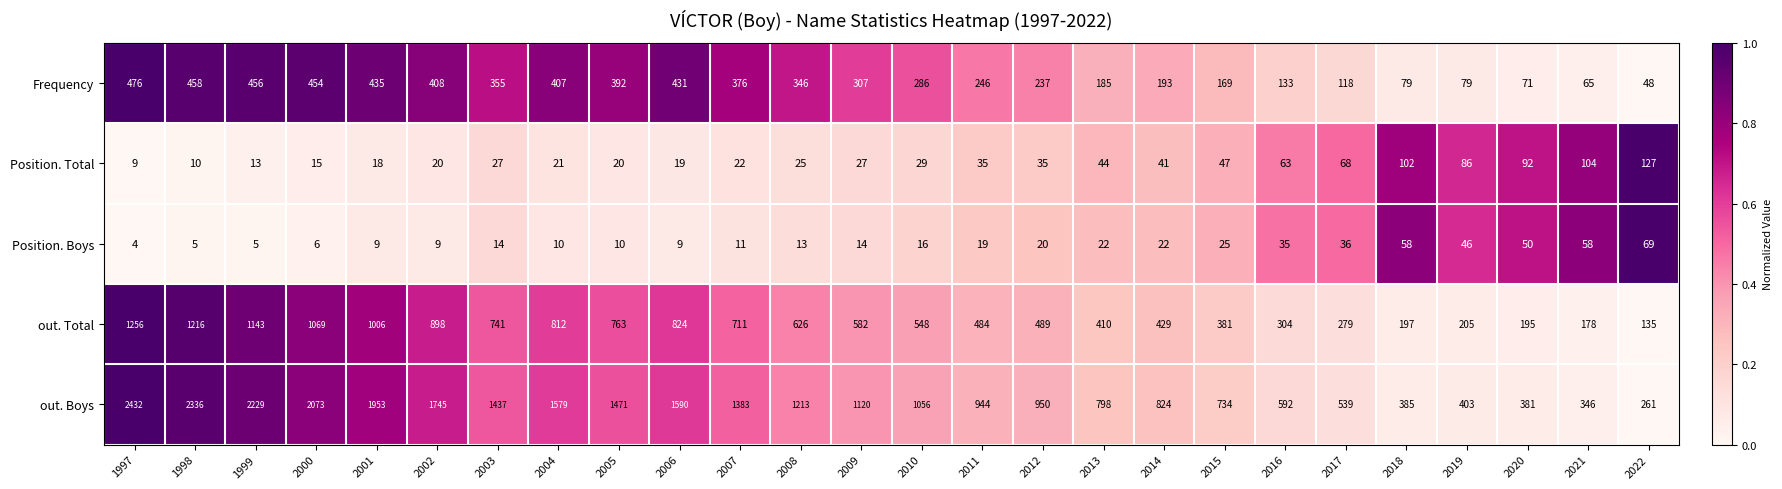

Count the number of data series in this chart.

5